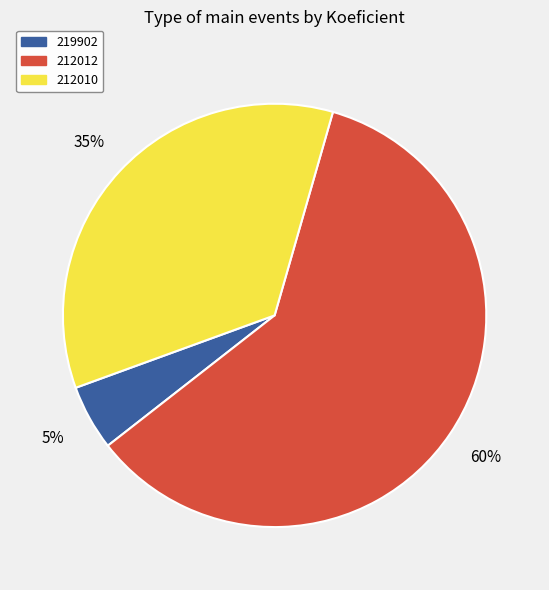

Count the number of slices in the pie.

3